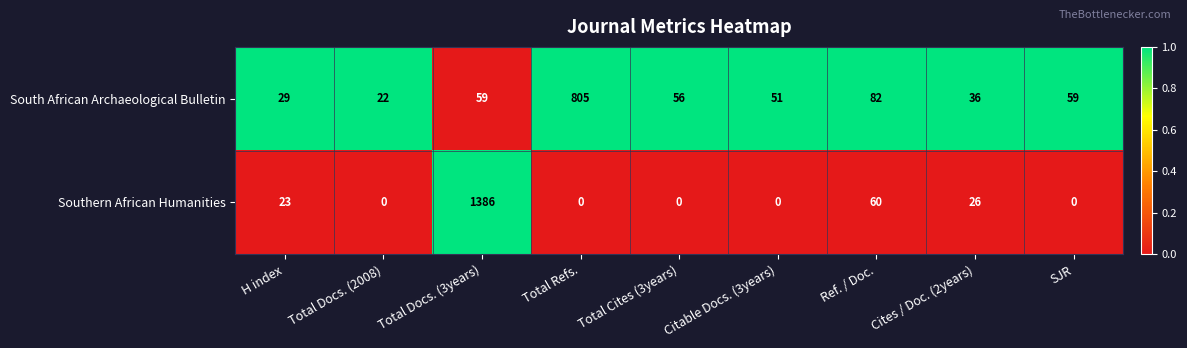

Which series has the widest spread of values?

Southern African Humanities